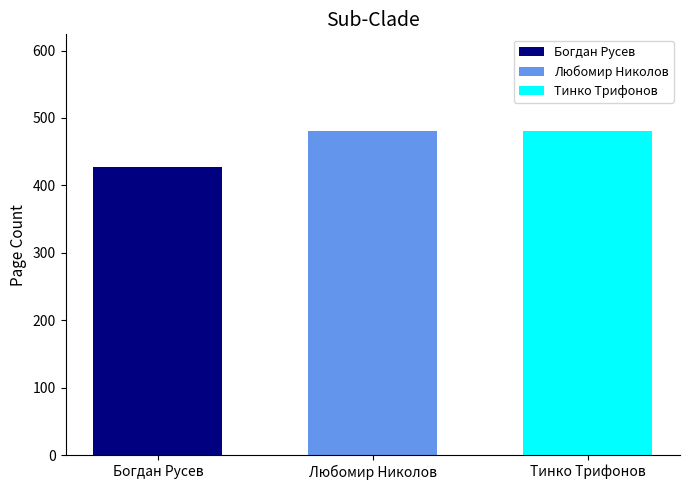

What is the difference between the highest and lowest values at Любомир Николов?

53.3